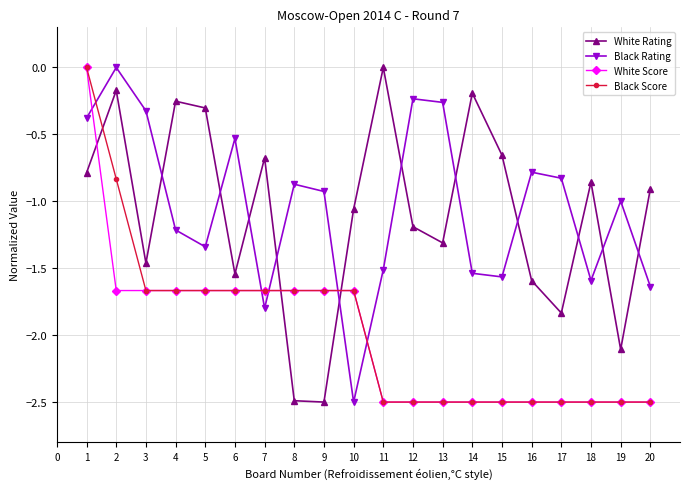

What is the lowest value of the White Score series?

-2.5